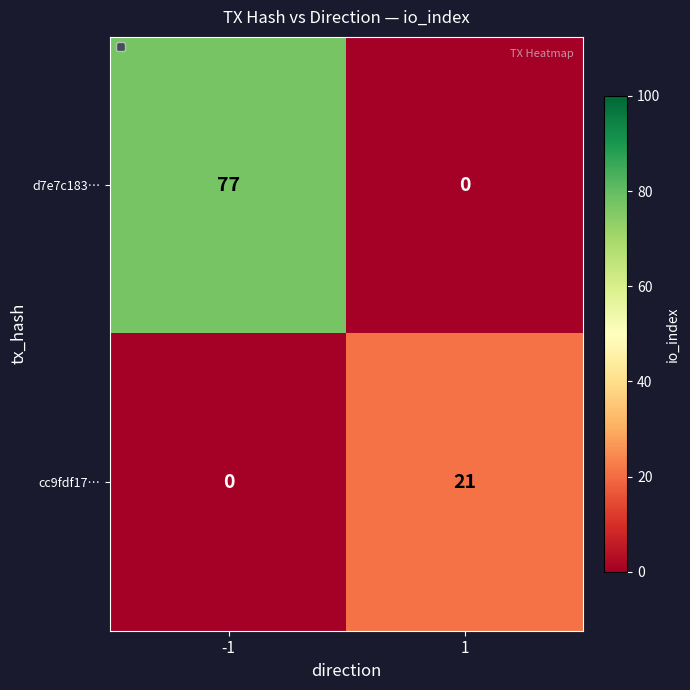

Reading right to left, what are all the values shown in this chart?

d7e7c183…: 0	77
cc9fdf17…: 21	0